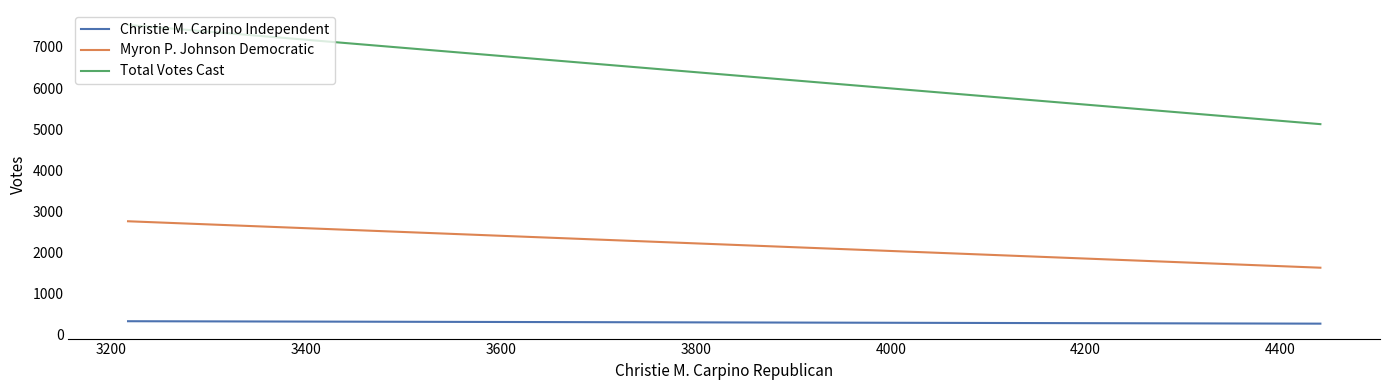

Rank the series at 3200 from lowest to highest value.

Christie M. Carpino Independent, Myron P. Johnson Democratic, Total Votes Cast